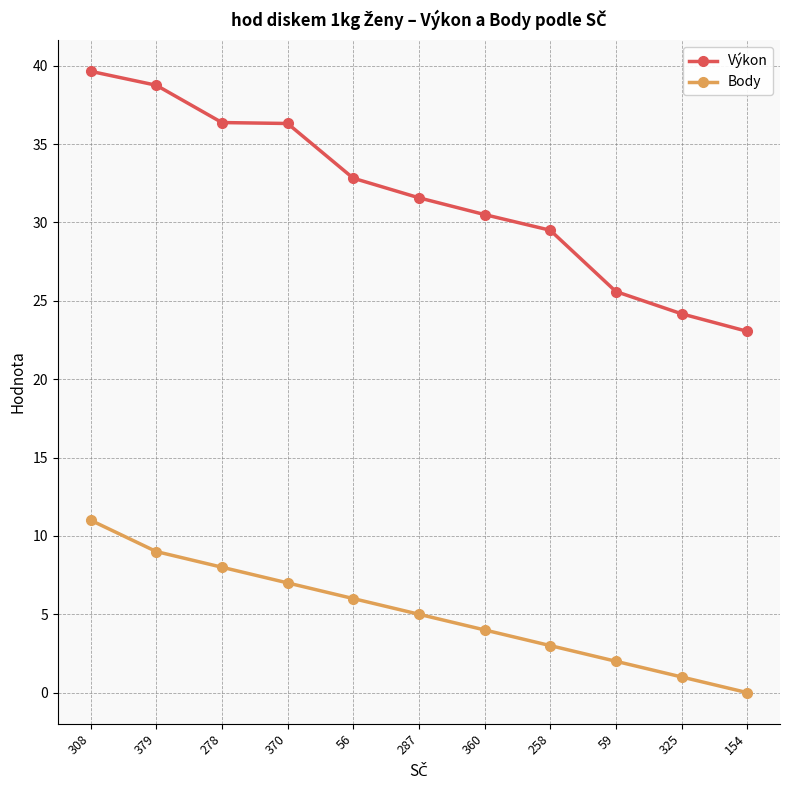

What is the difference between the Body values at 308 and 379?

2.0